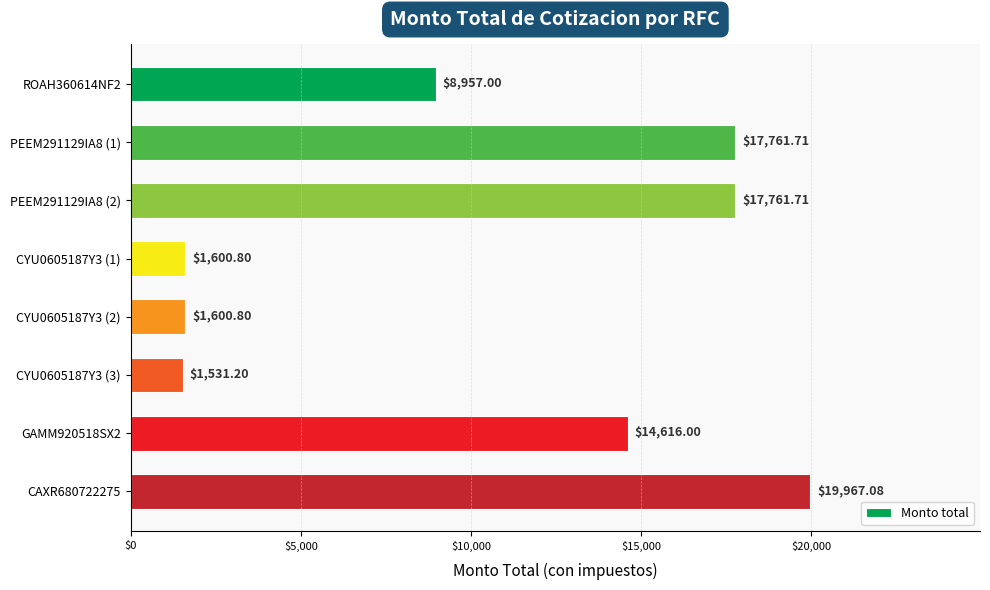

What is the minimum value shown in the chart?

1531.2